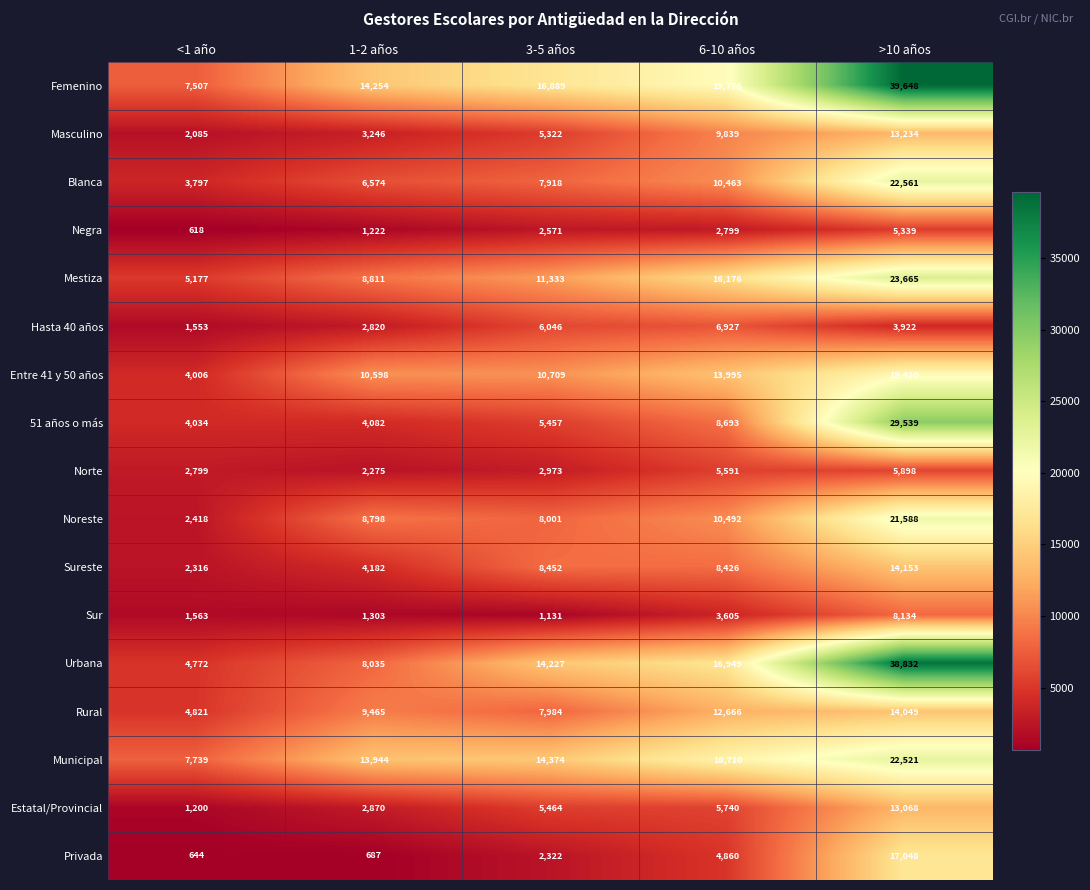

Is it true that Urbana equals 6235 at <1 año?

False